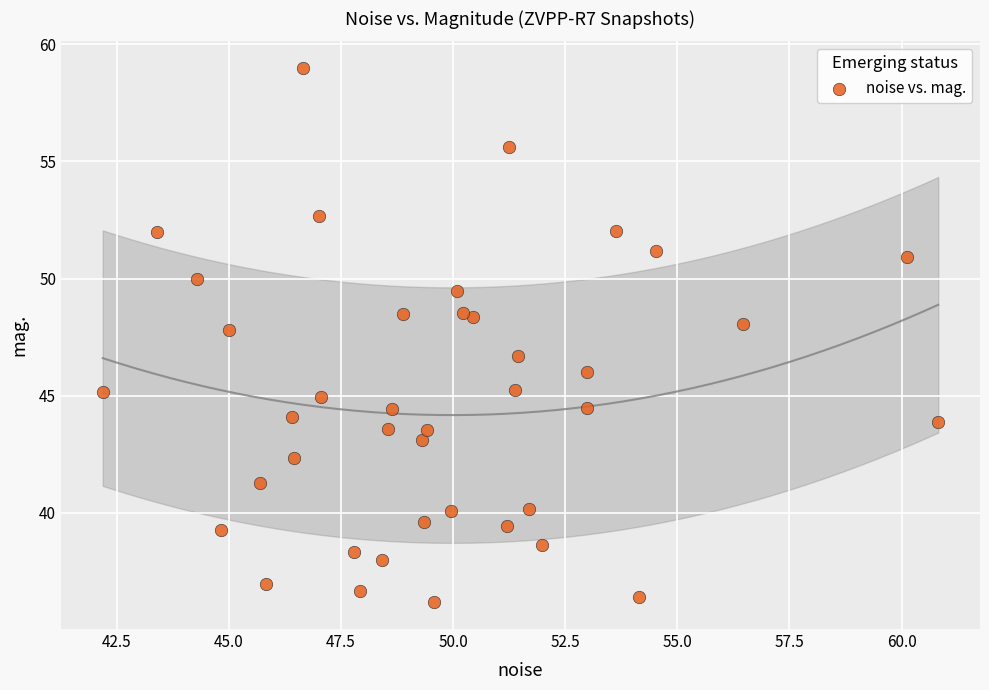

What Y value in the scatter plot is closest to 47?

46.7